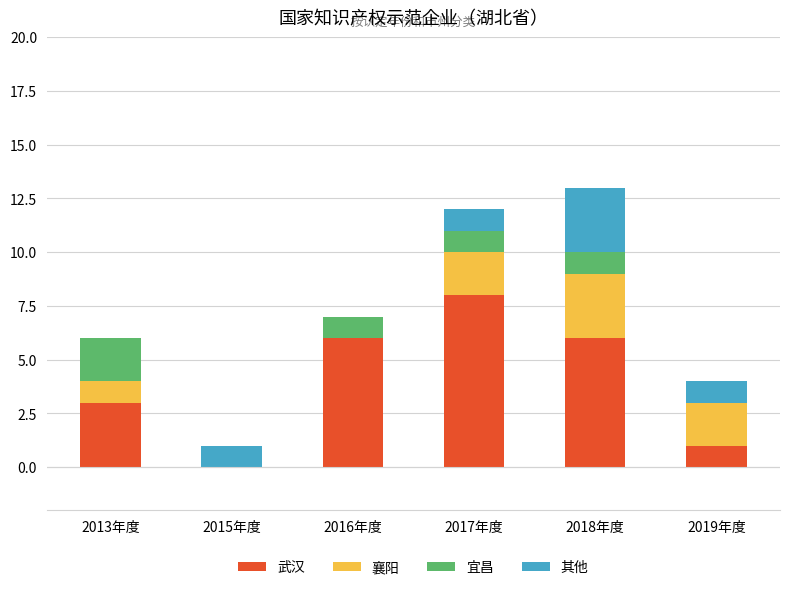

Read the 武汉 value at 2016年度.

6